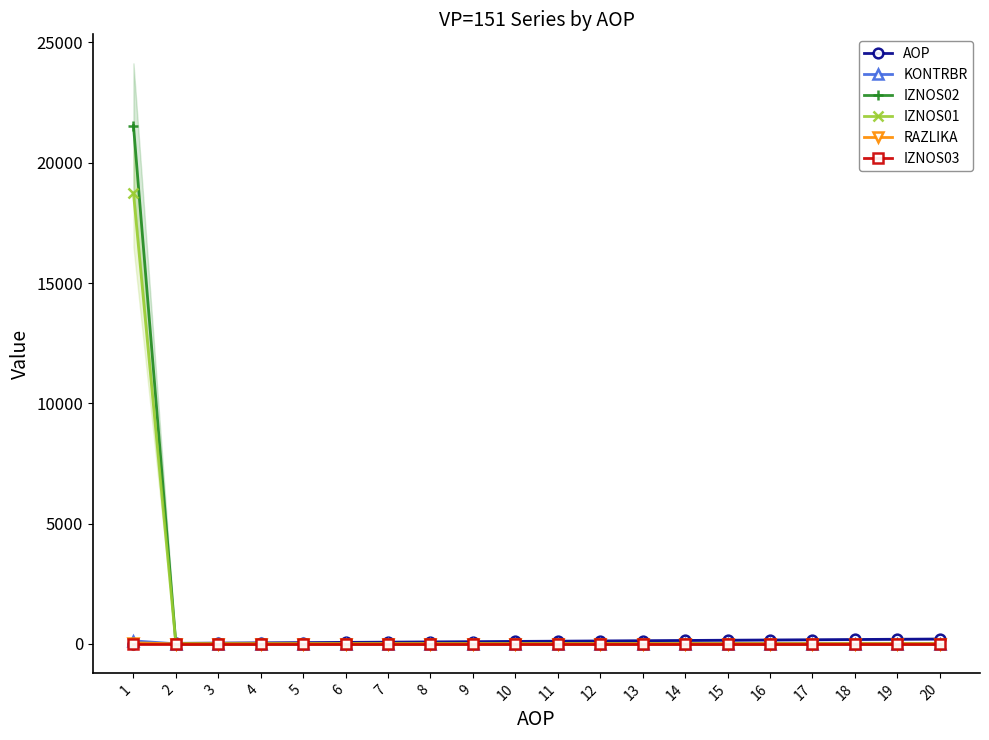

What is the difference between the AOP values at 17 and 6?

110.0